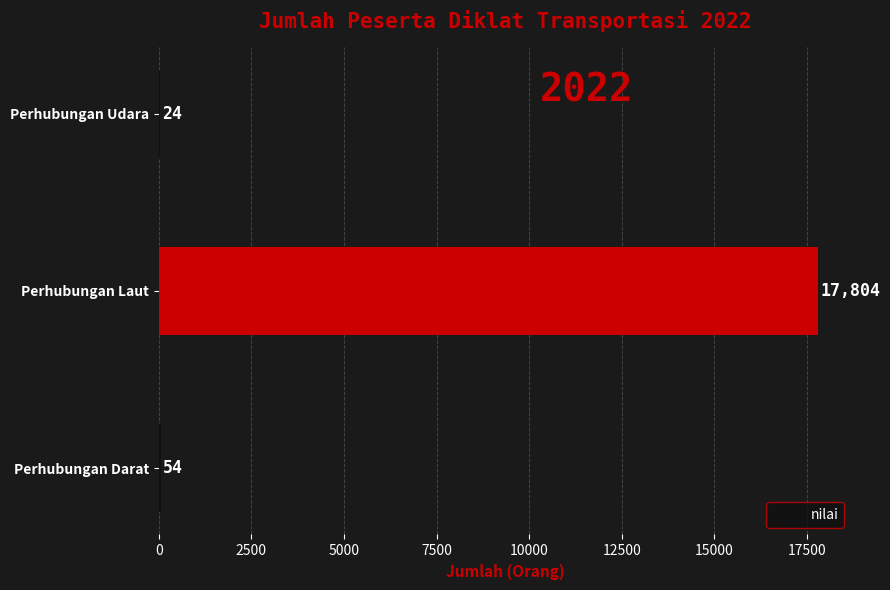

Between Perhubungan Udara and Perhubungan Darat, which is larger?

Perhubungan Darat